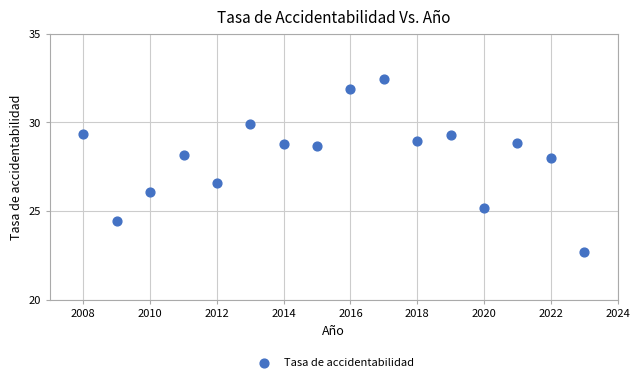

What Y value in the scatter plot is closest to 27?

26.6